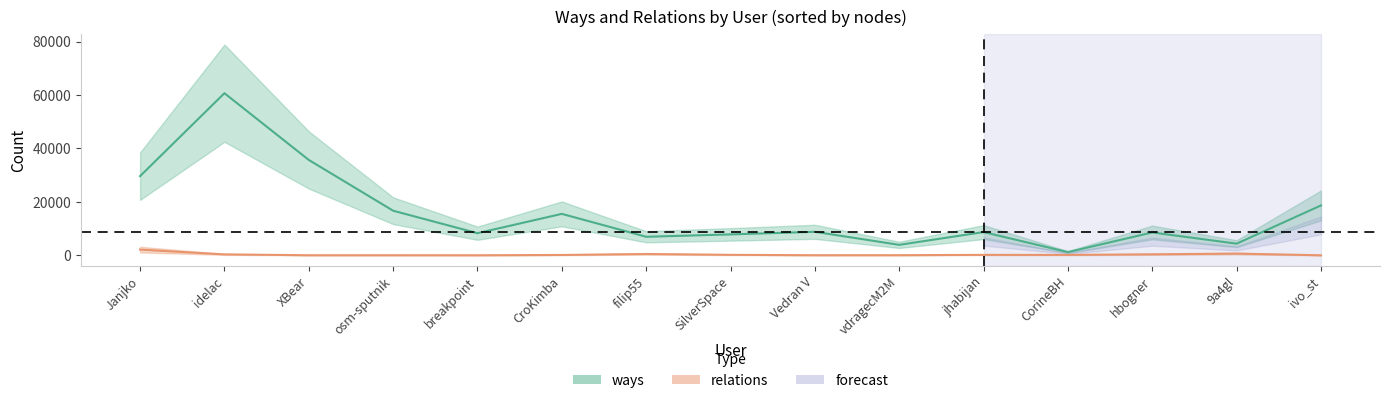

Rank the series at hbogner from lowest to highest value.

relations, ways